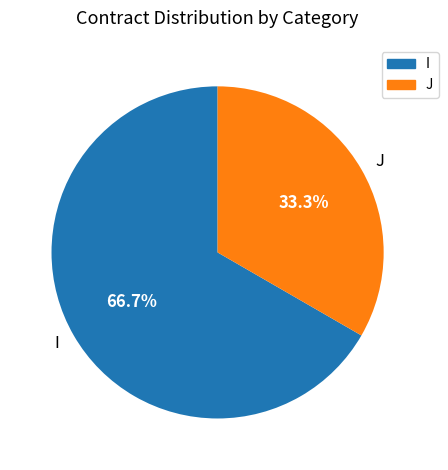

To the nearest percent, what is the difference between the largest and smallest slice percentages?

33%